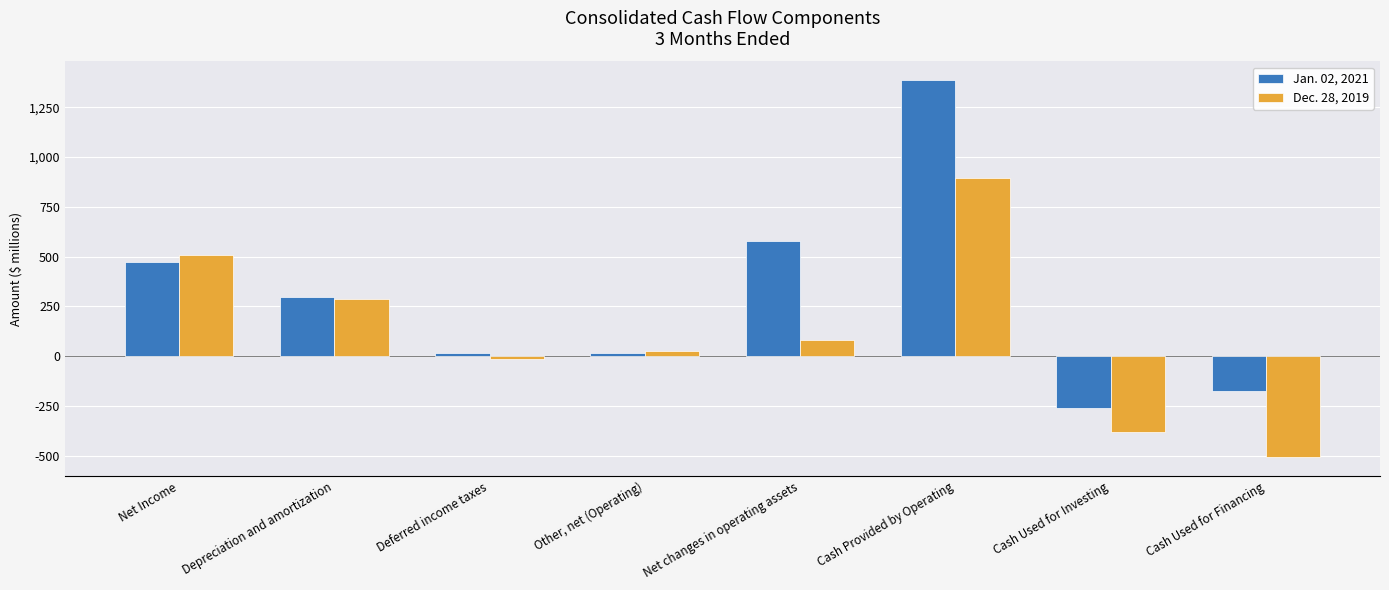

What is the spread (max minus min) of values at Cash Used for Investing?

122